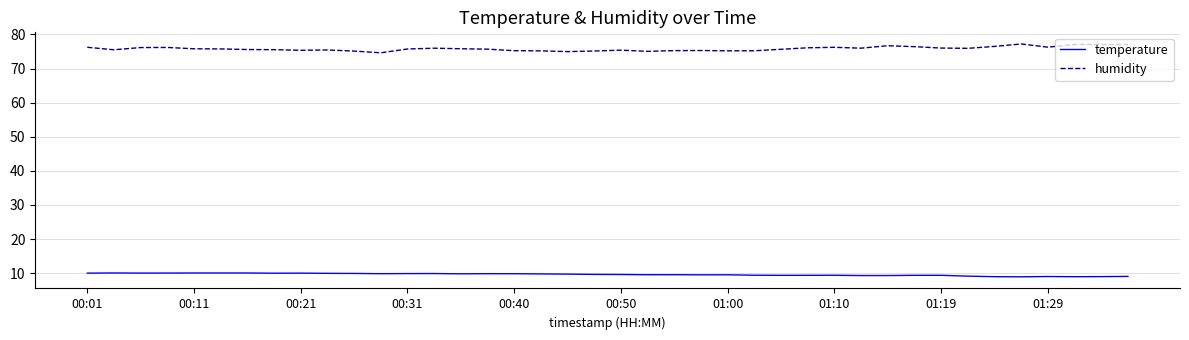

List the series in order of their overall mean, lowest first.

temperature, humidity